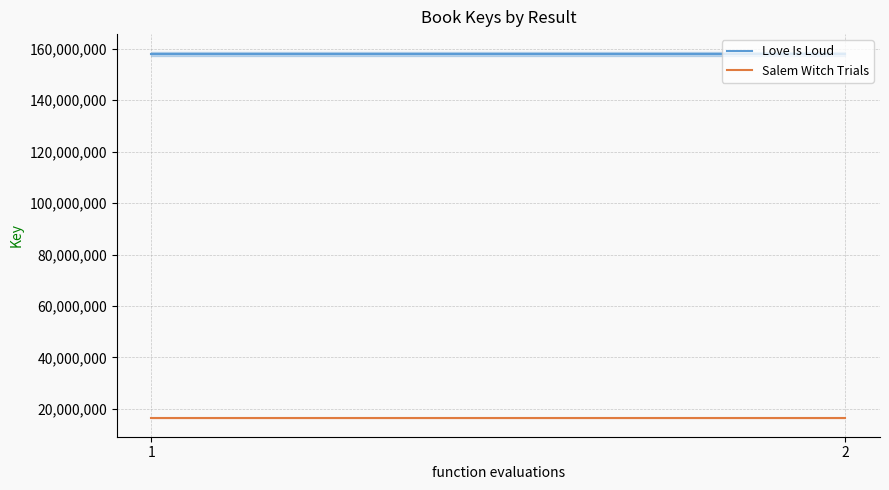

Reading left to right, transcribe all the data shown in this chart.

Love Is Loud: 157767755	157767755
Salem Witch Trials: 16385429	16385429